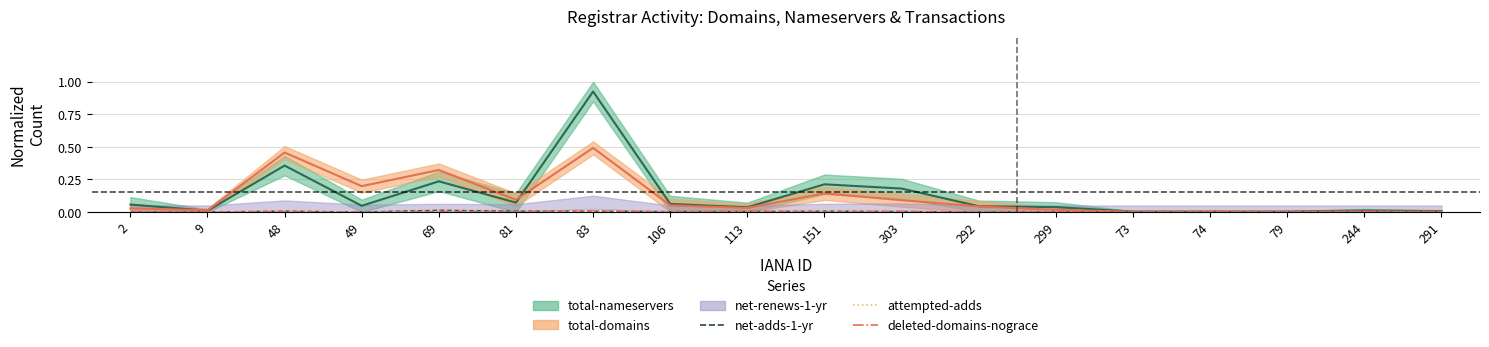

True or false: net-adds-1-yr and attempted-adds cross at least once.

False